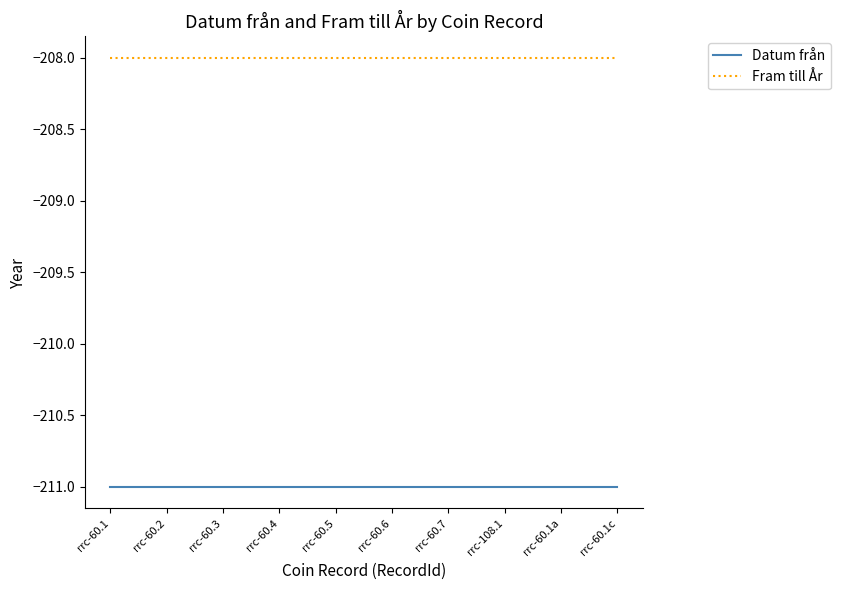

Reading left to right, extract all data points from this chart.

Datum från: rrc-60.1=-211	rrc-60.2=-211	rrc-60.3=-211	rrc-60.4=-211	rrc-60.5=-211	rrc-60.6=-211	rrc-60.7=-211	rrc-108.1=-211	rrc-60.1a=-211	rrc-60.1c=-211
Fram till År: rrc-60.1=-208	rrc-60.2=-208	rrc-60.3=-208	rrc-60.4=-208	rrc-60.5=-208	rrc-60.6=-208	rrc-60.7=-208	rrc-108.1=-208	rrc-60.1a=-208	rrc-60.1c=-208